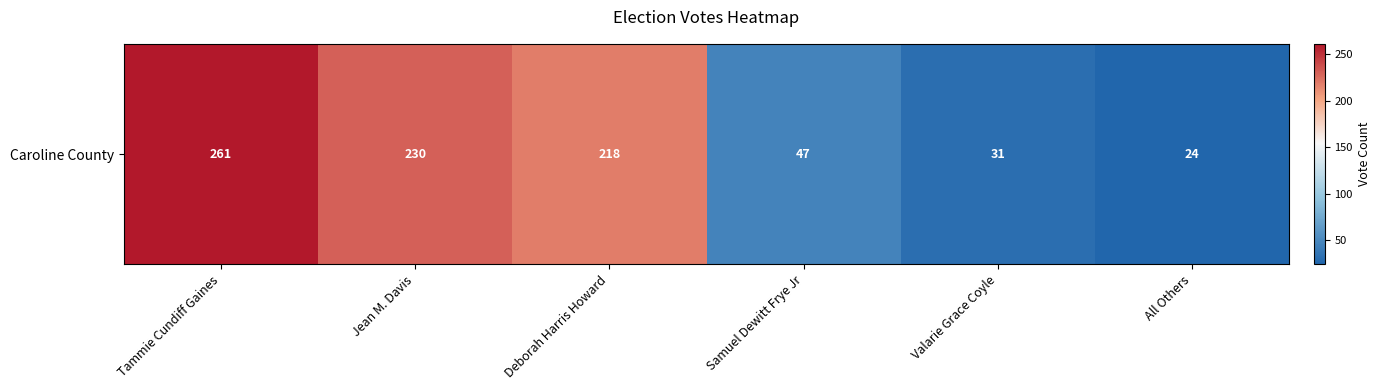

At which label does the data first exceed 218?

Tammie Cundiff Gaines